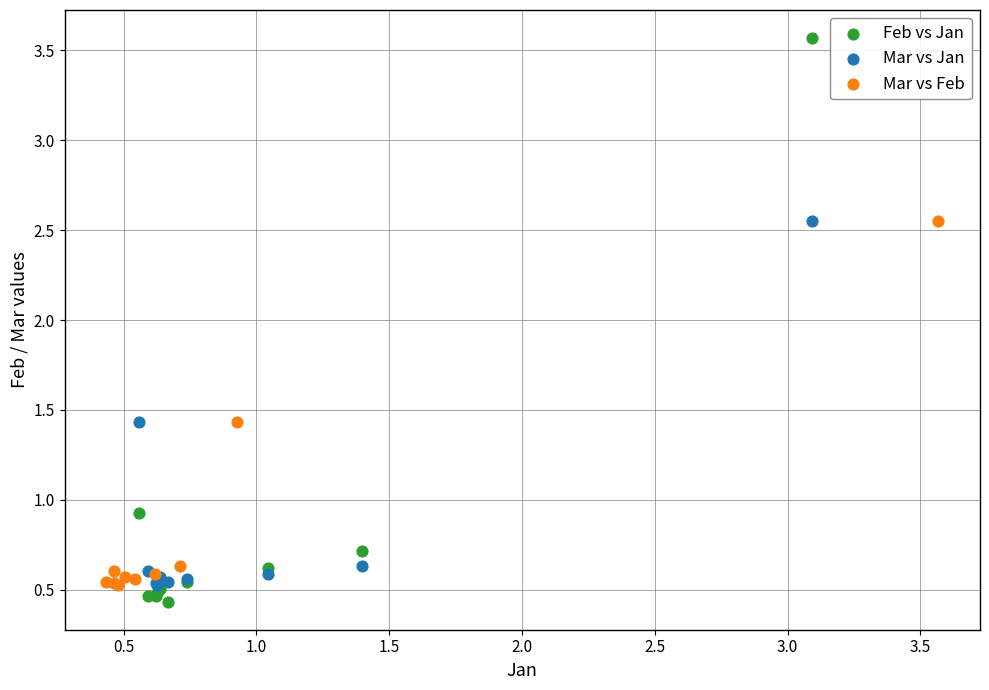

Which series contains the highest Y value?

Feb vs Jan